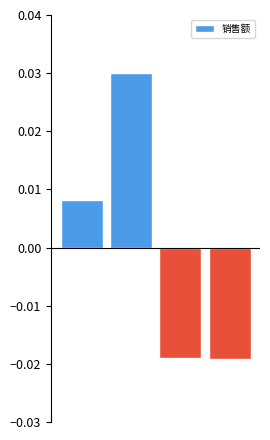

How many distinct data groups are displayed?

1